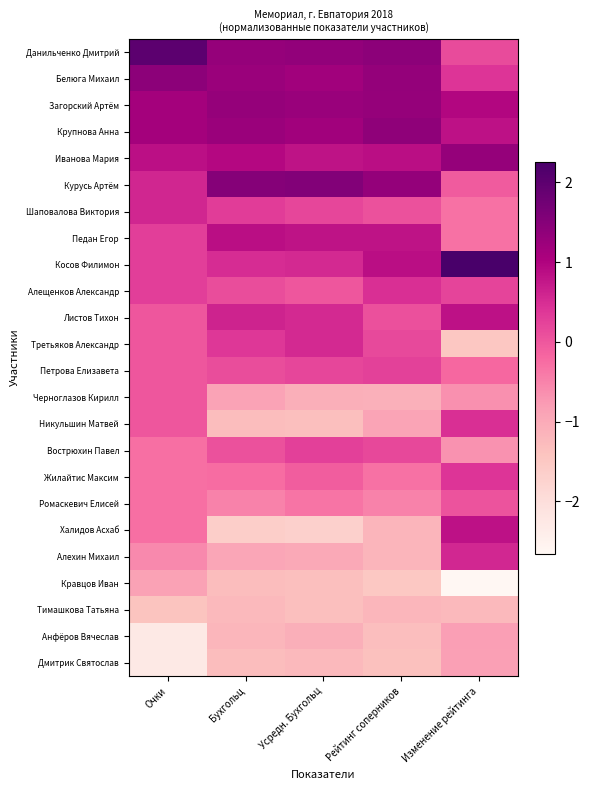

At how many categories does at least one series exceed -2?

5